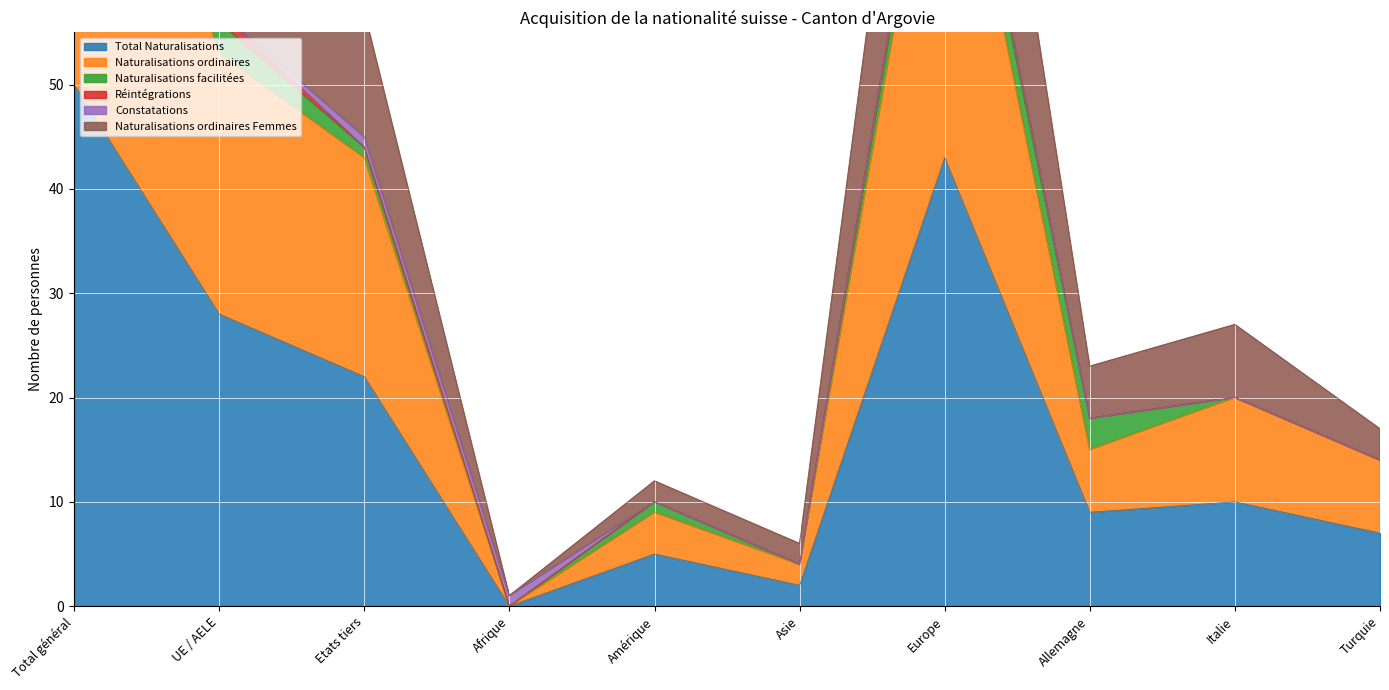

What is the difference between the maximum and minimum values in the Total Naturalisations series?

50